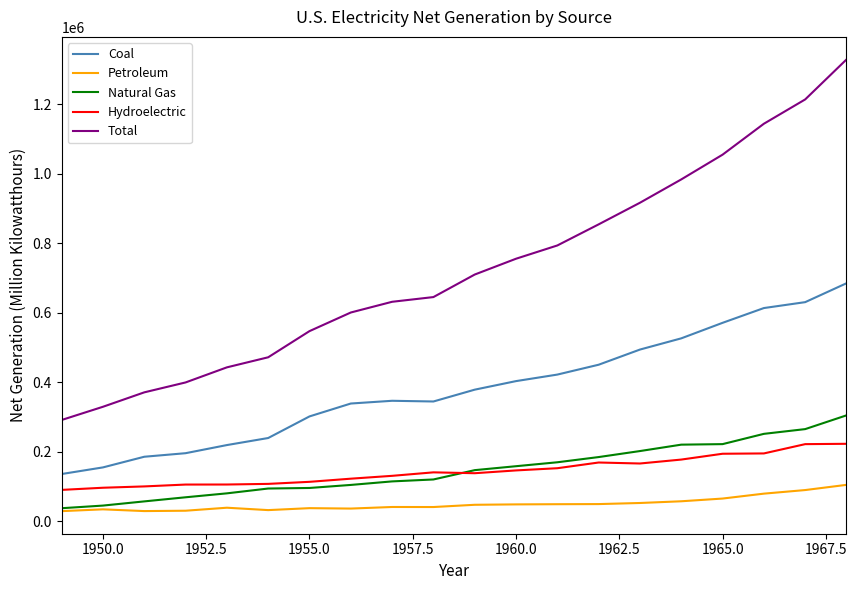

True or false: Total and Coal cross at least once.

False